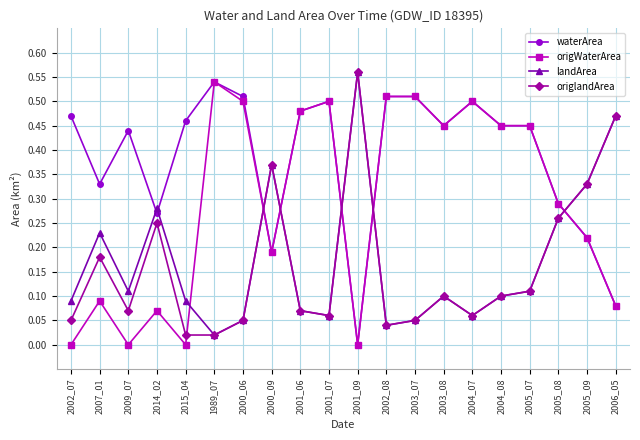

What is the sum of all origWaterArea values?

5.8